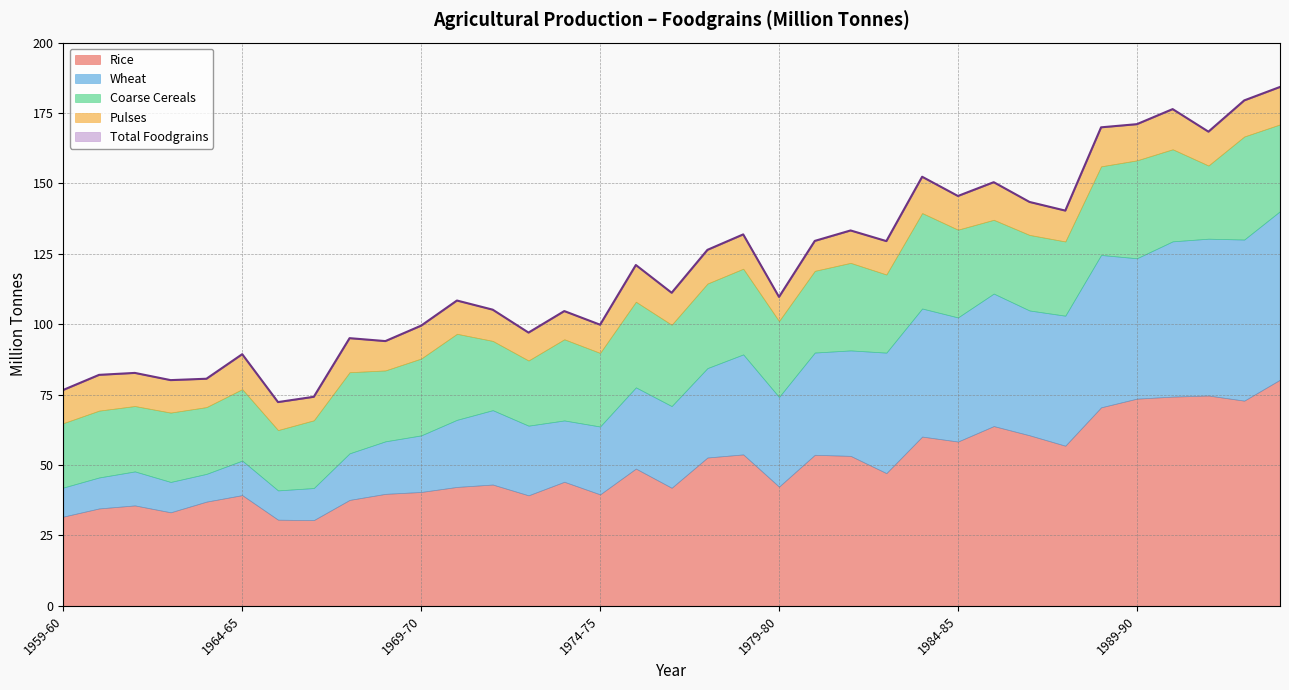

What is the maximum value shown in the chart?

184.3